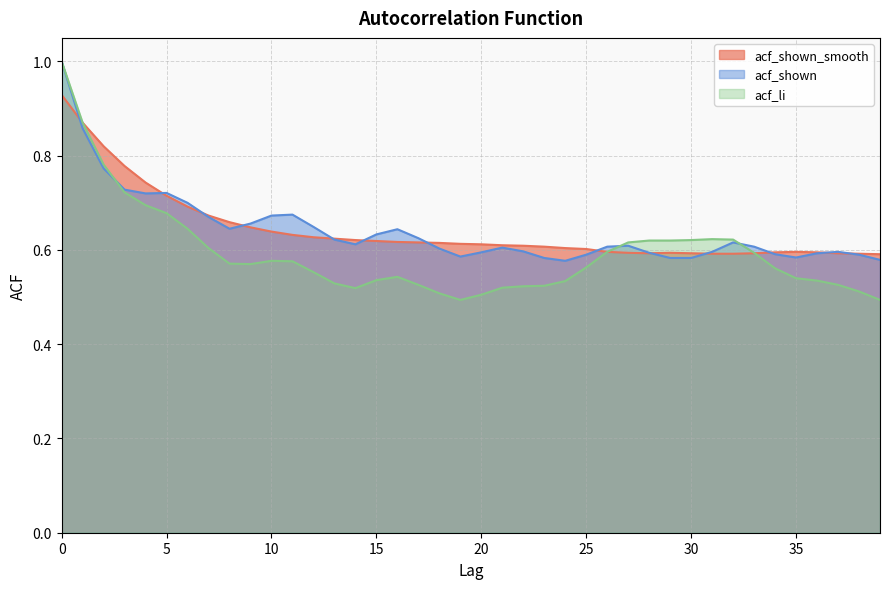

Where do acf_shown and acf_li first cross each other?

2 and 3